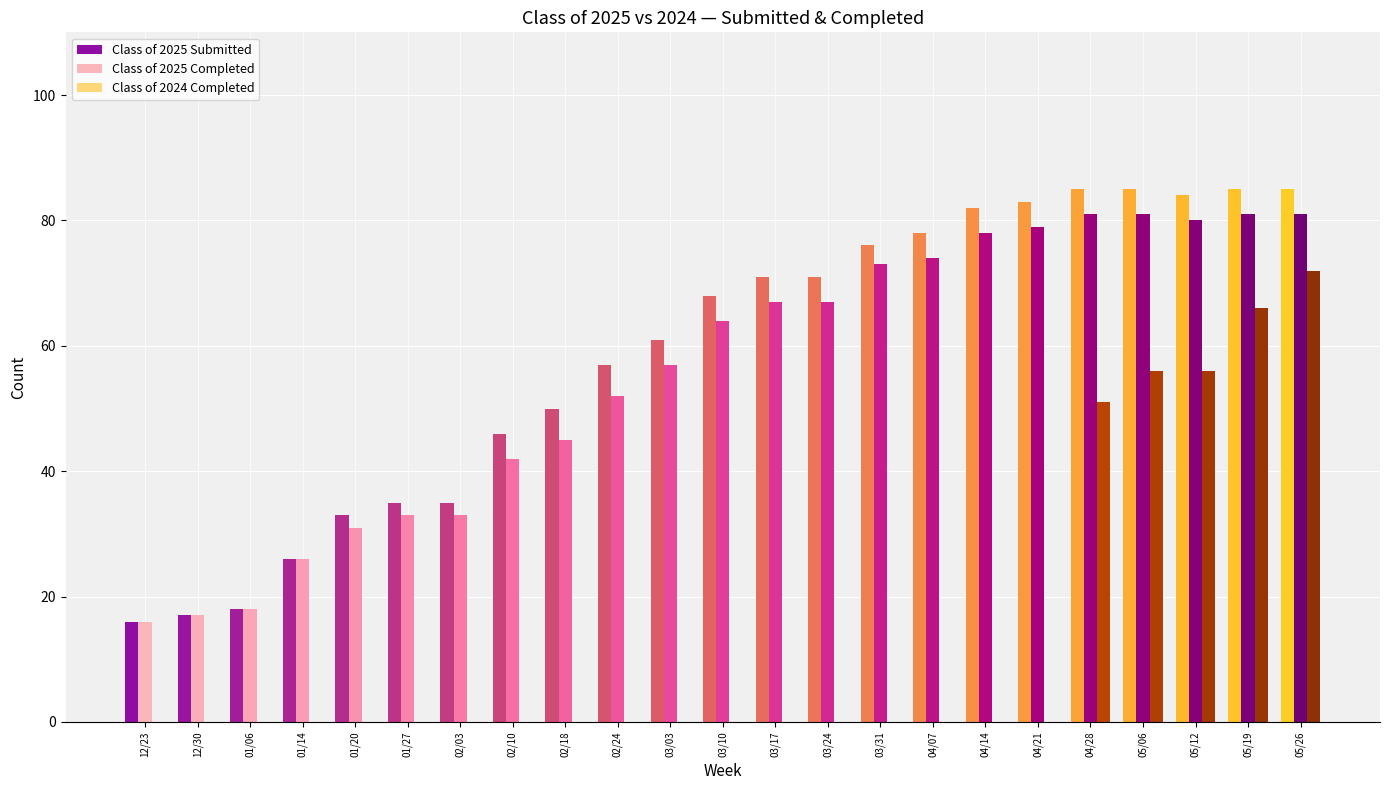

At which category is the sum across all series the highest?

05/26